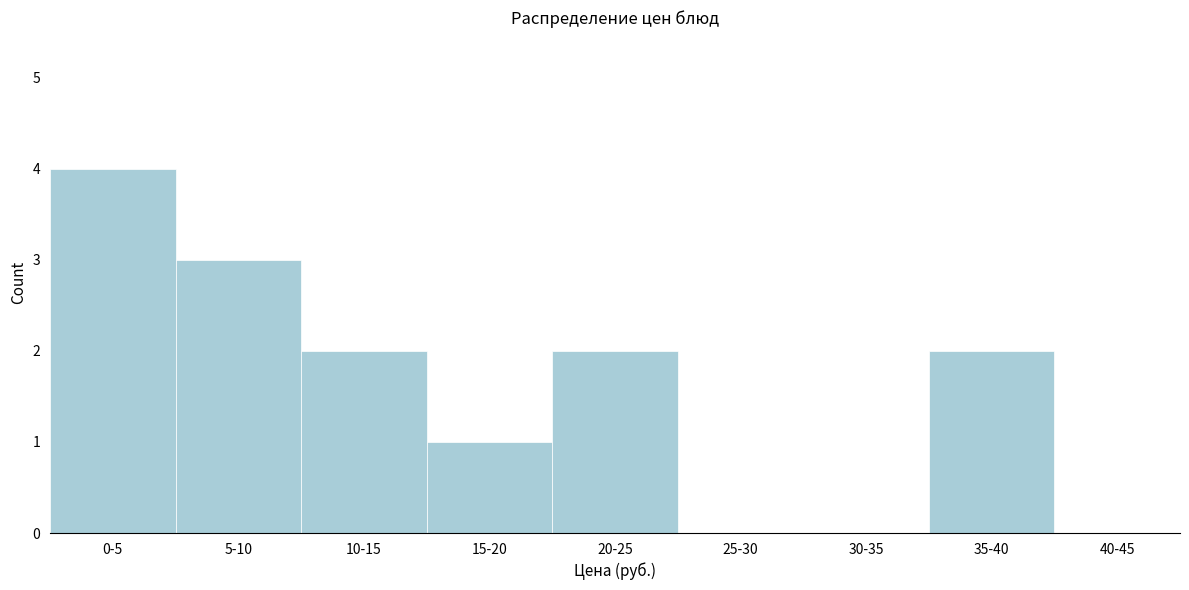

Reading left to right, list all the values displayed in this chart.

0-5=4	5-10=3	10-15=2	15-20=1	20-25=2	25-30=0	30-35=0	35-40=2	40-45=0